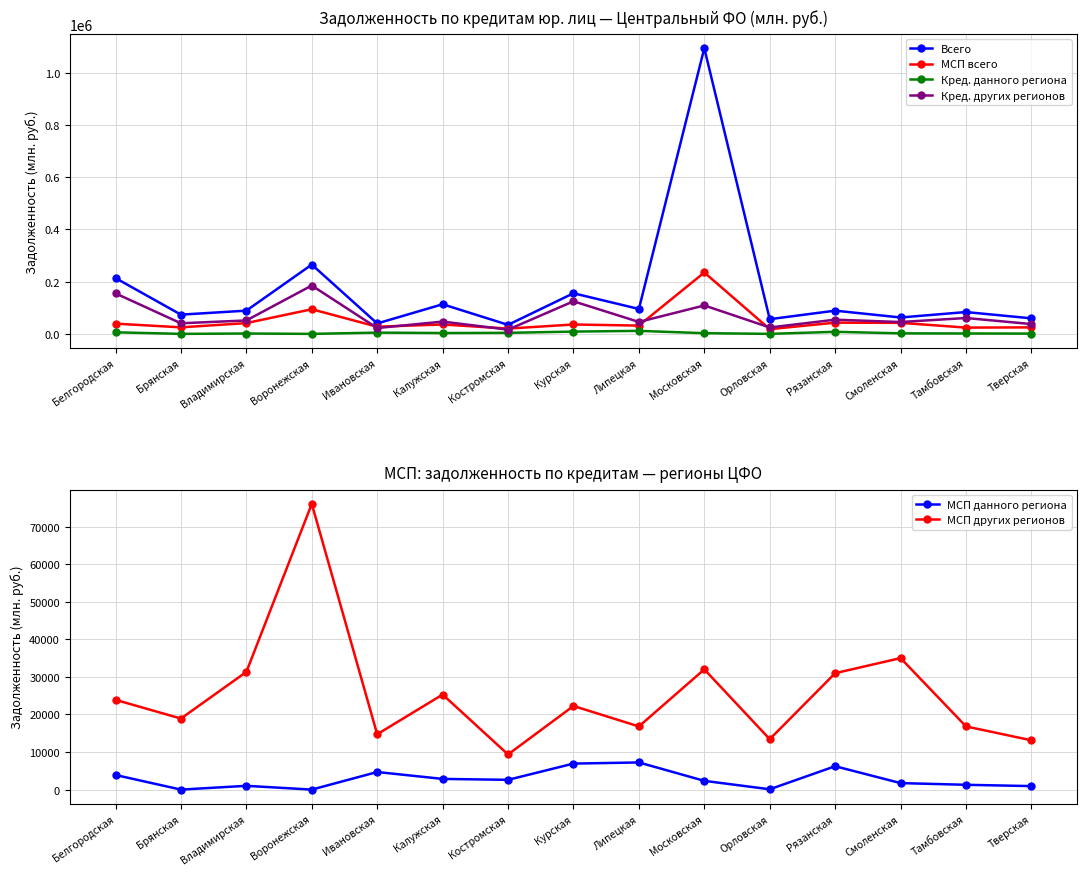

True or false: МСП данного региона and Кред. данного региона intersect in this chart.

False